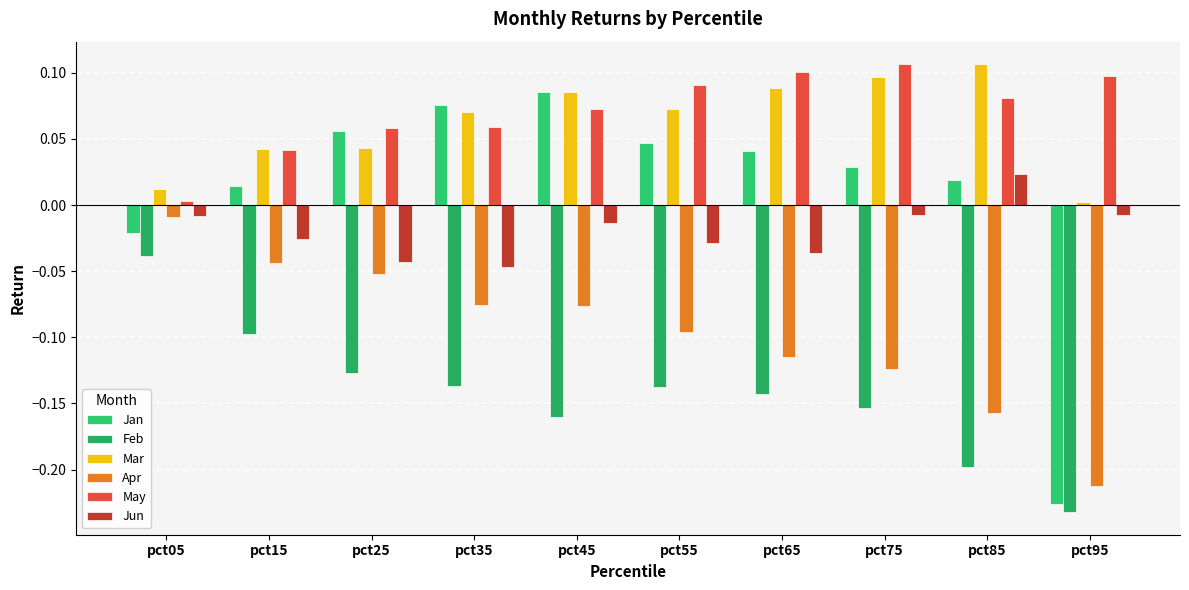

Which label corresponds to the largest value in the chart?

pct85